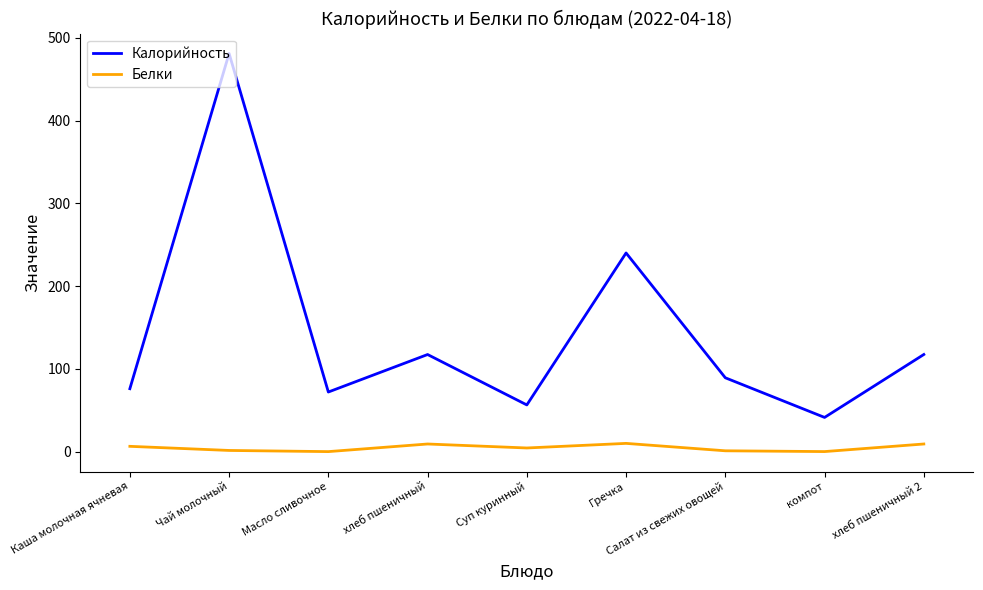

Is the value of Белки at Салат из свежих овощей greater than the value of Калорийность at Салат из свежих овощей?

No